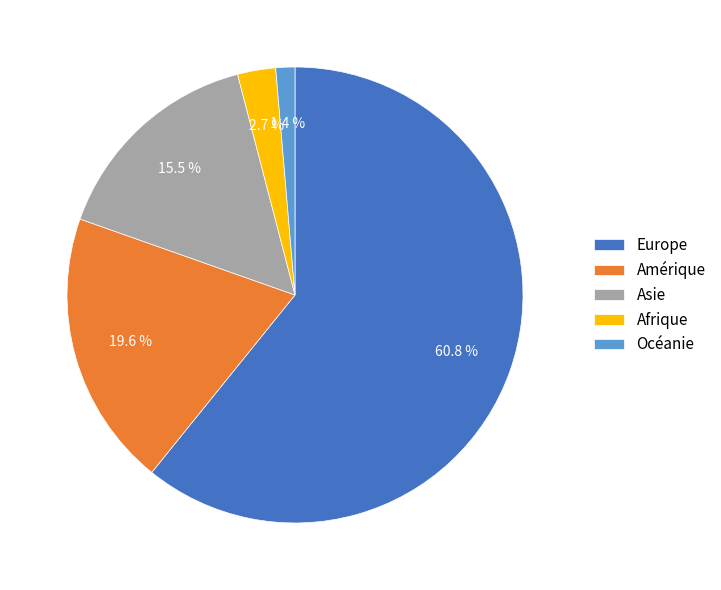

Do Asie and Europe together represent more than half of the pie?

Yes